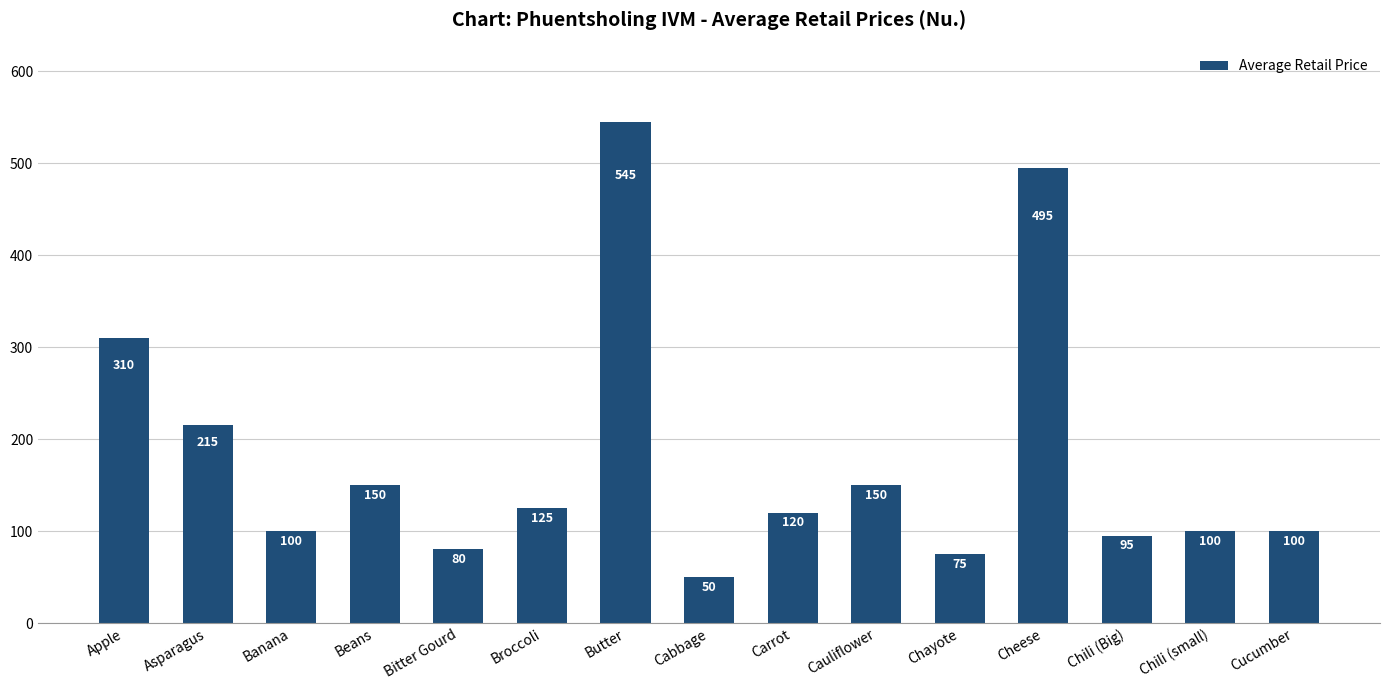

What position from the left is Cauliflower?

10